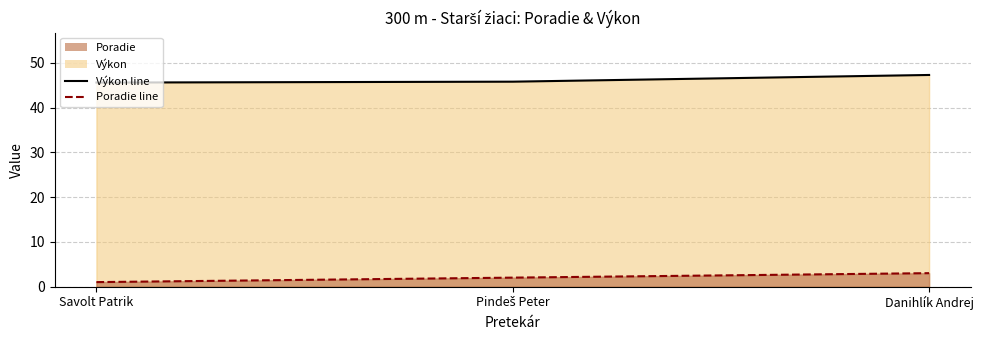

Which series has the largest range (max minus min)?

Poradie line